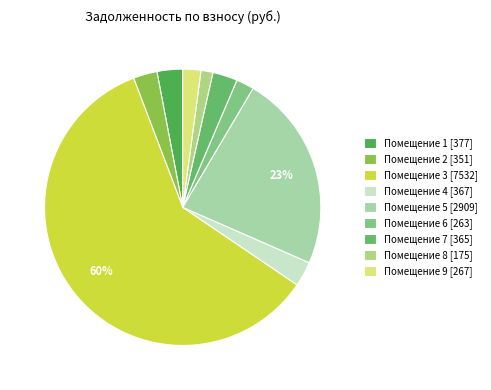

Which slice is the largest?

Помещение 3 [7532]